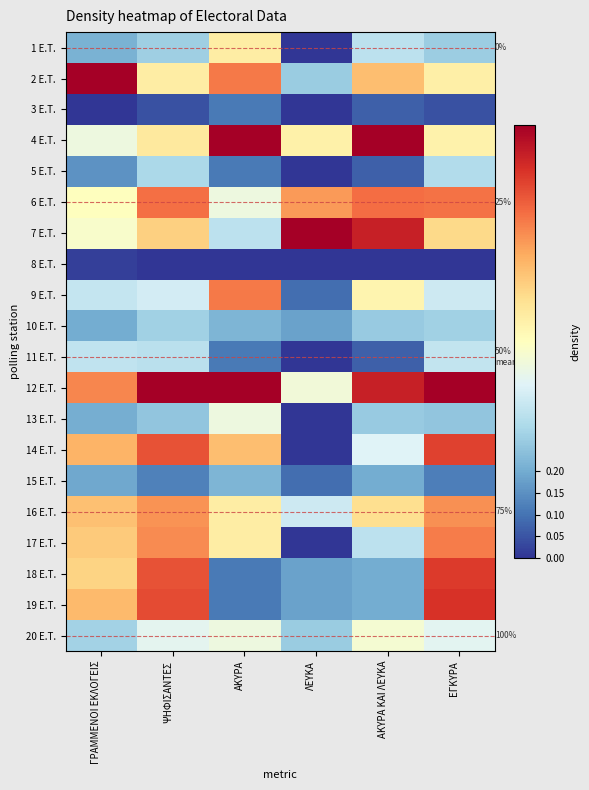

Which category has the highest value in the 19 E.T. series?

ΕΓΚΥΡΑ